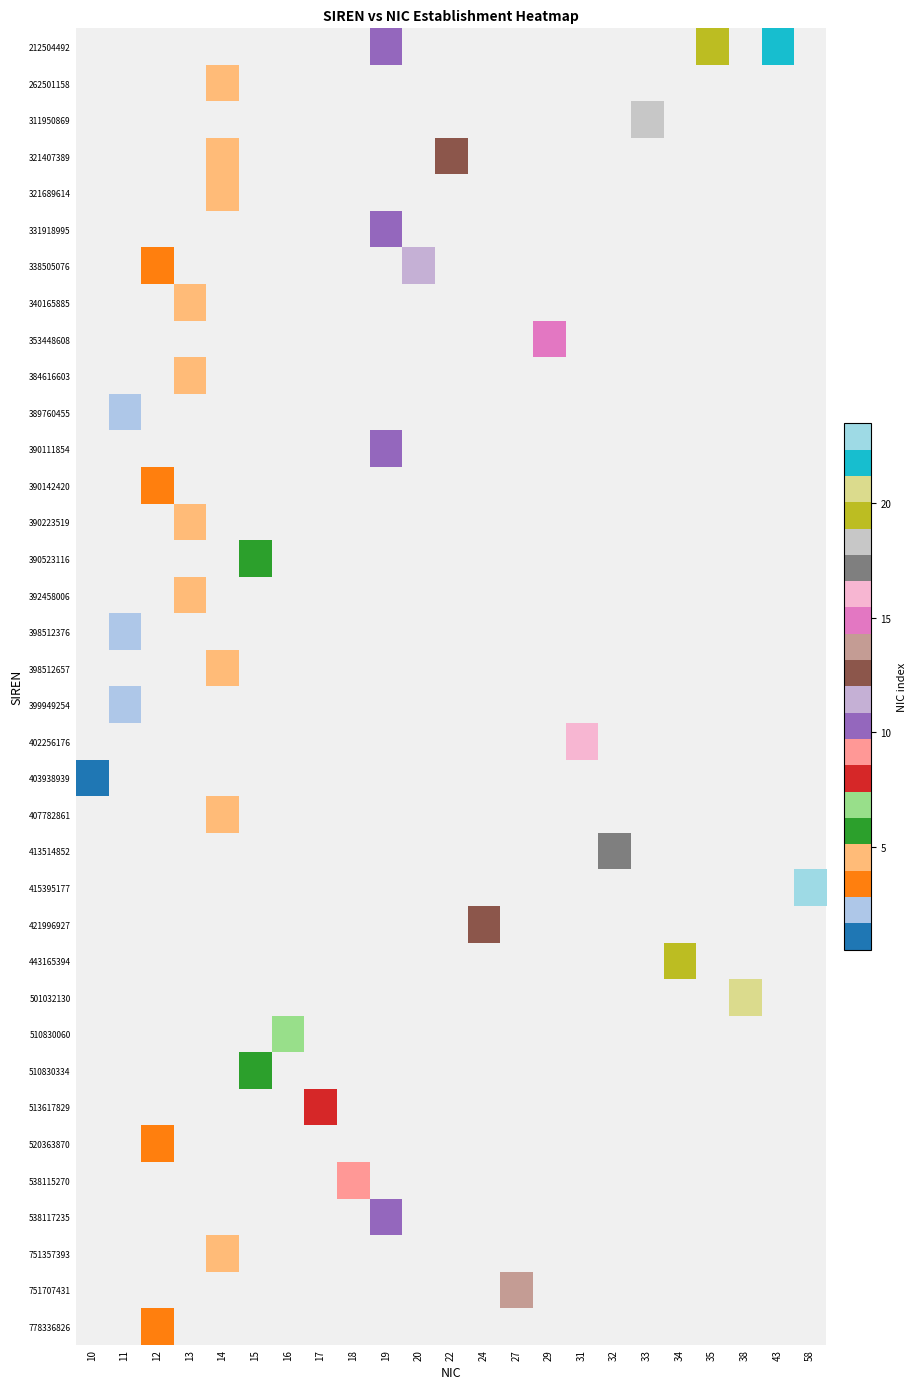

What is the difference between the highest and lowest values at 35?

20